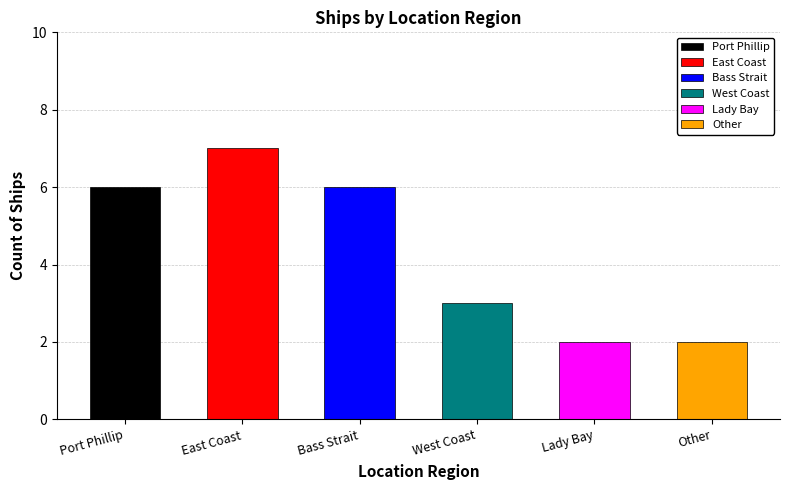

What position from the left is Lady Bay?

5